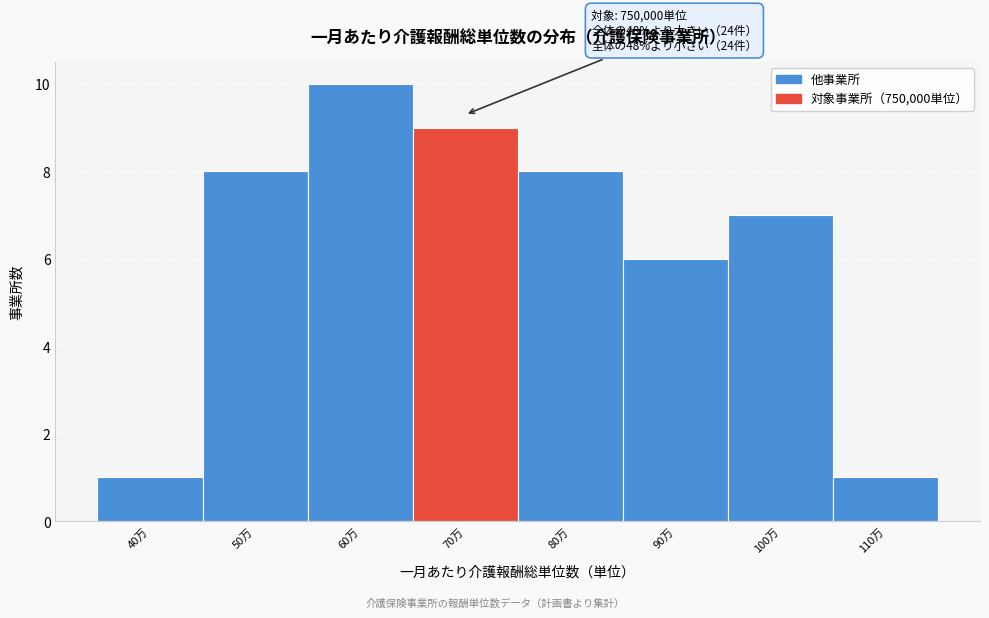

Reading left to right, transcribe all the data shown in this chart.

40万=1	50万=8	60万=10	70万=9	80万=8	90万=6	100万=7	110万=1